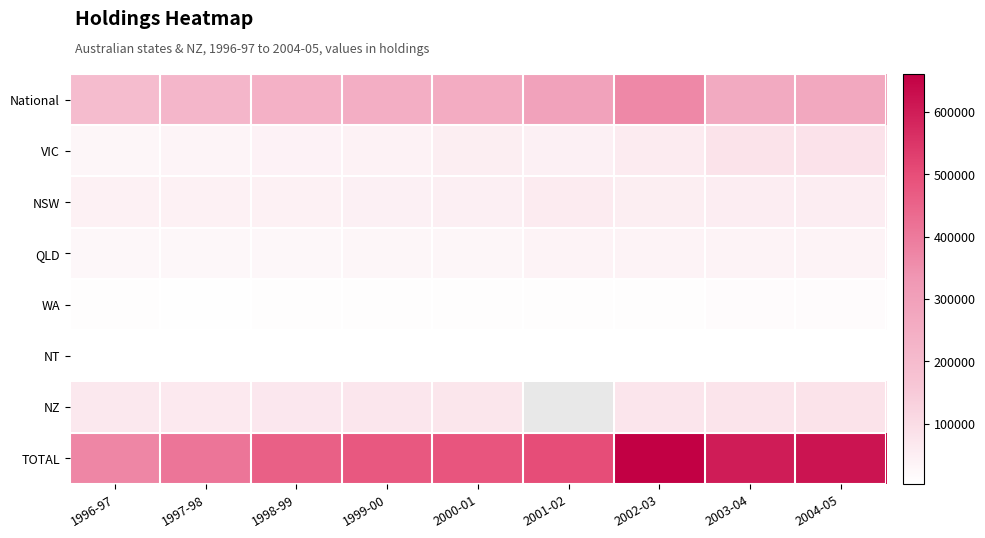

How many data points in NT are above 3326?

3